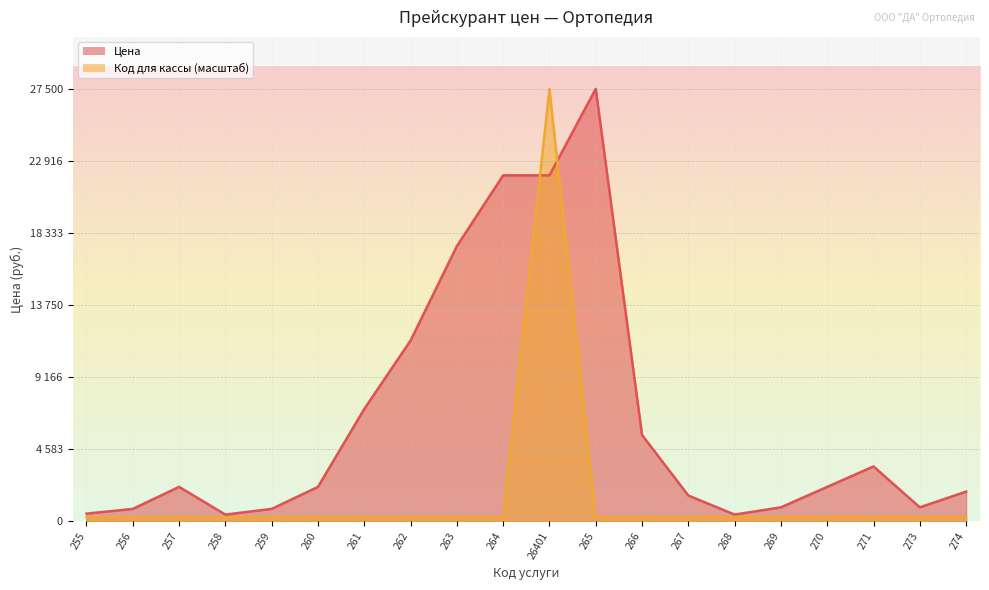

What is the value of the Код для кассы point at the 14th from the left?

278.1